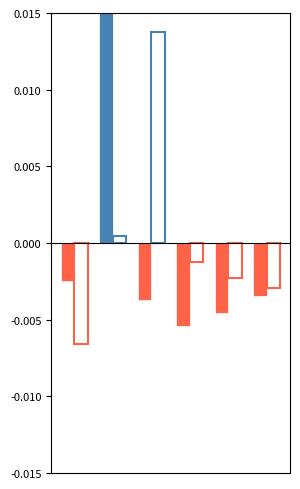

How many series are shown in this chart?

2